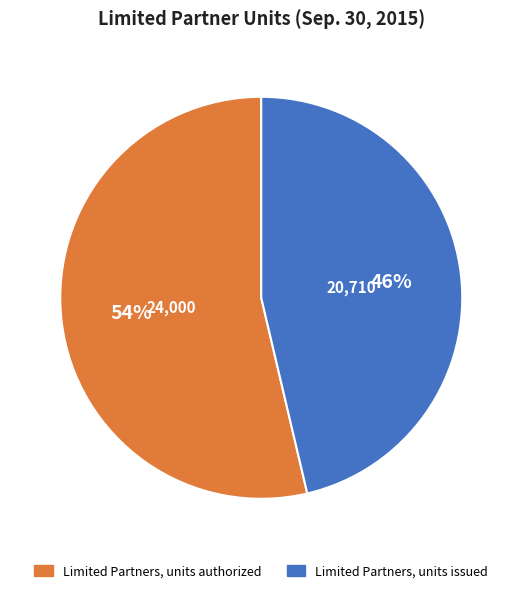

What is the smallest slice in the pie chart?

Limited Partners, units issued